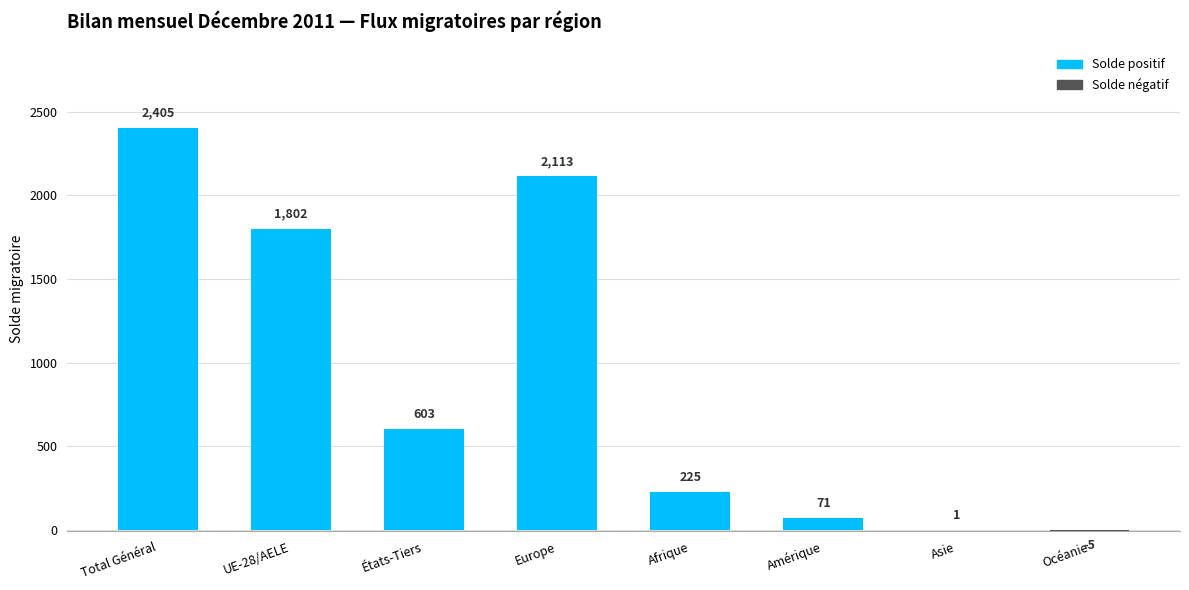

Where is the data nearest to the value 1200?

États-Tiers